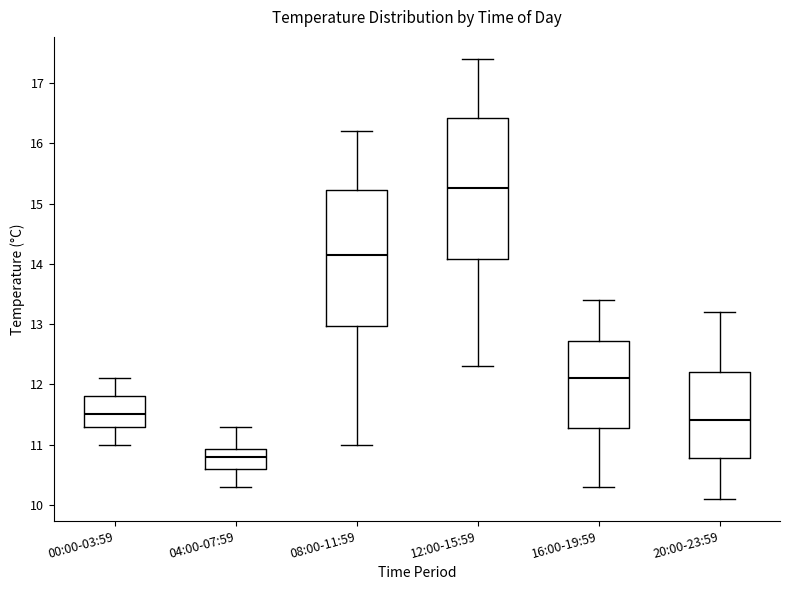

Reading left to right, read every box against the y-axis: the position of its median line, the range the box covers, and the ends of its whiskers. The values are not printed on the chart, so give them approximately, as read against the axis.

00:00-03:59: median 11.5, box 11.3 to 11.8, whiskers 11.0 to 12.1
04:00-07:59: median 10.8, box 10.6 to 10.9, whiskers 10.3 to 11.3
08:00-11:59: median 14.2, box 13.0 to 15.2, whiskers 11.0 to 16.2
12:00-15:59: median 15.3, box 14.1 to 16.4, whiskers 12.3 to 17.4
16:00-19:59: median 12.1, box 11.3 to 12.7, whiskers 10.3 to 13.4
20:00-23:59: median 11.4, box 10.8 to 12.2, whiskers 10.1 to 13.2